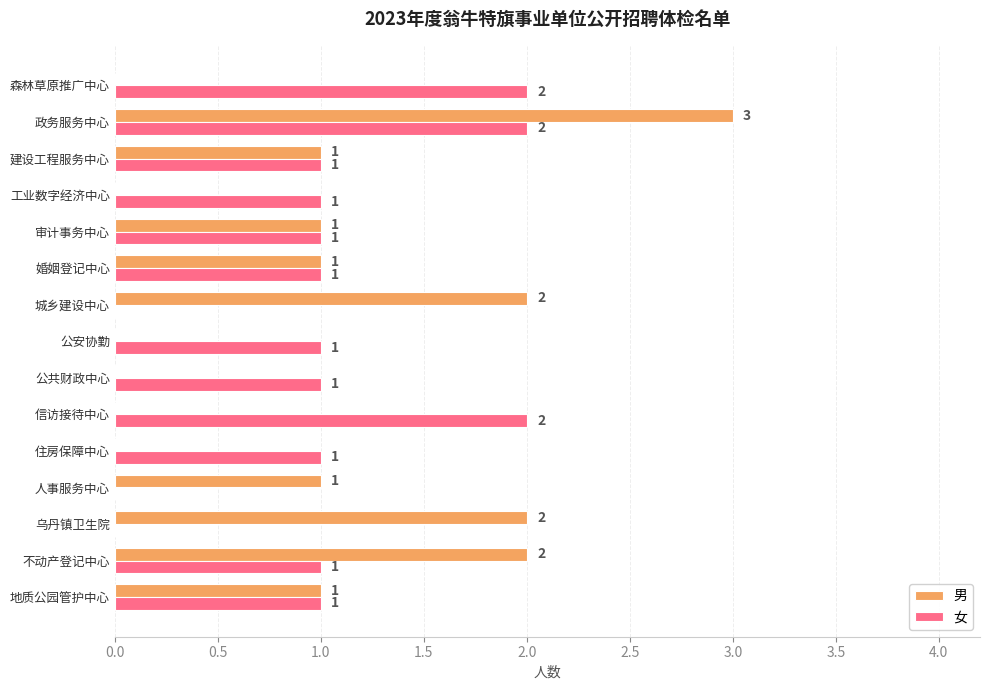

Which series changed the most between 审计事务中心 and 政务服务中心?

男